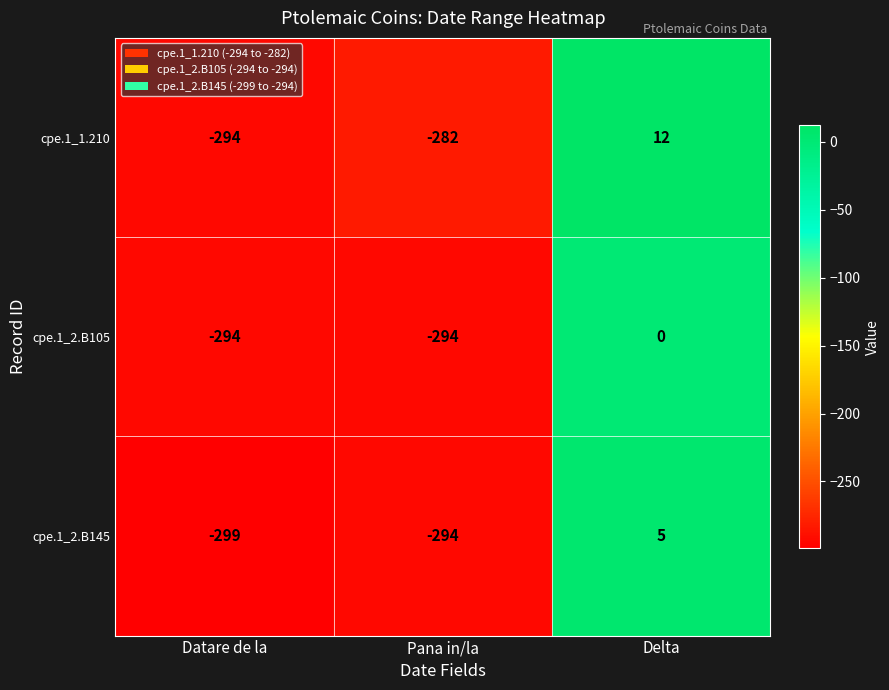

Reading left to right, transcribe all the data shown in this chart.

cpe.1_1.210: Datare de la=-294	Pana in/la=-282	Delta=12
cpe.1_2.B105: Datare de la=-294	Pana in/la=-294	Delta=0
cpe.1_2.B145: Datare de la=-299	Pana in/la=-294	Delta=5